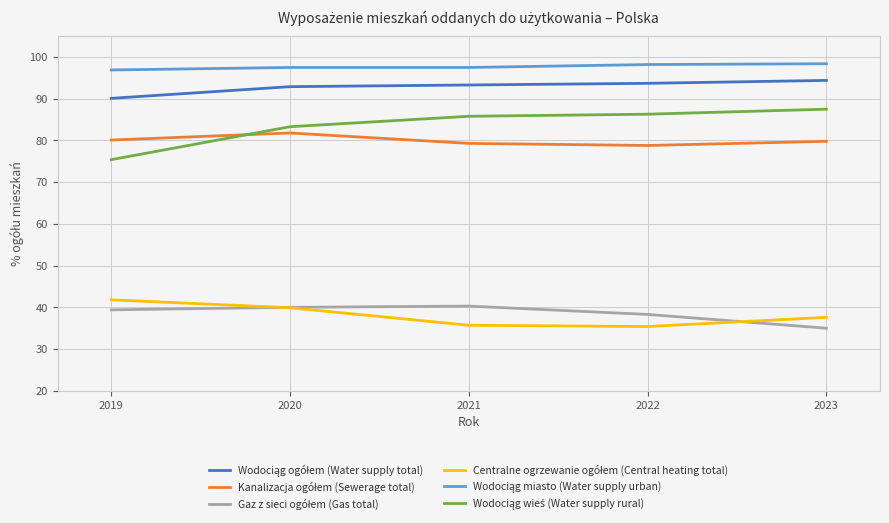

What is the spread (max minus min) of values at 2023?

63.4